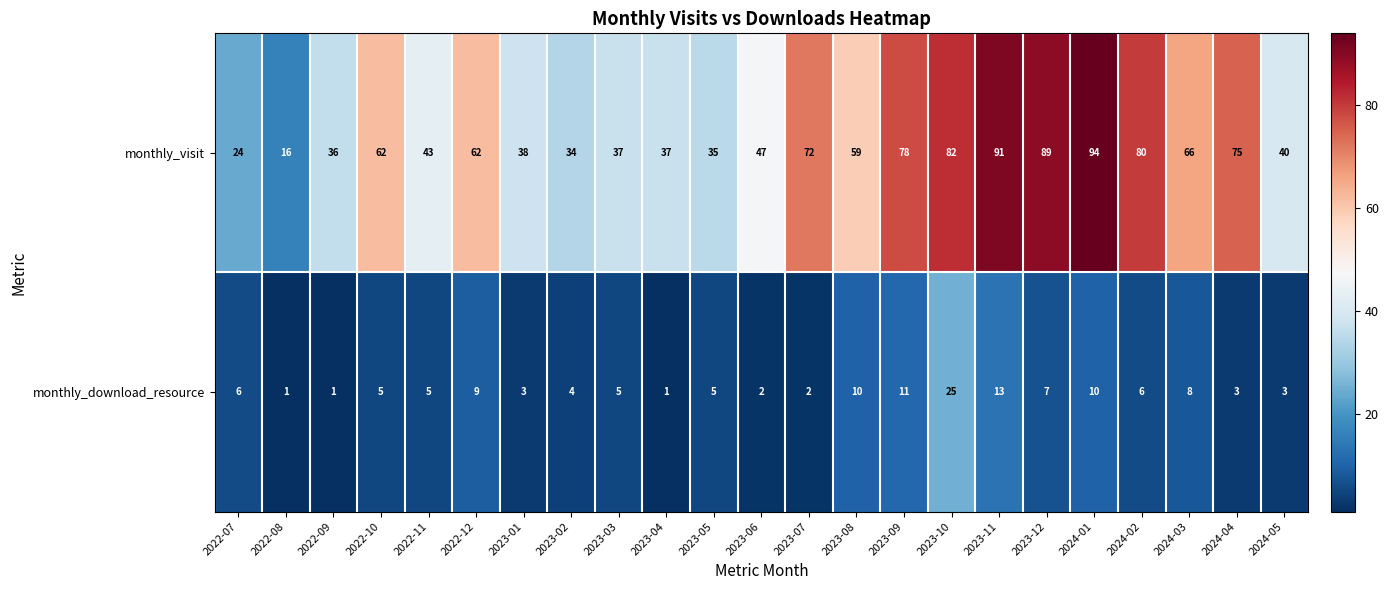

List the series in order of their peak value, highest first.

monthly_visit, monthly_download_resource